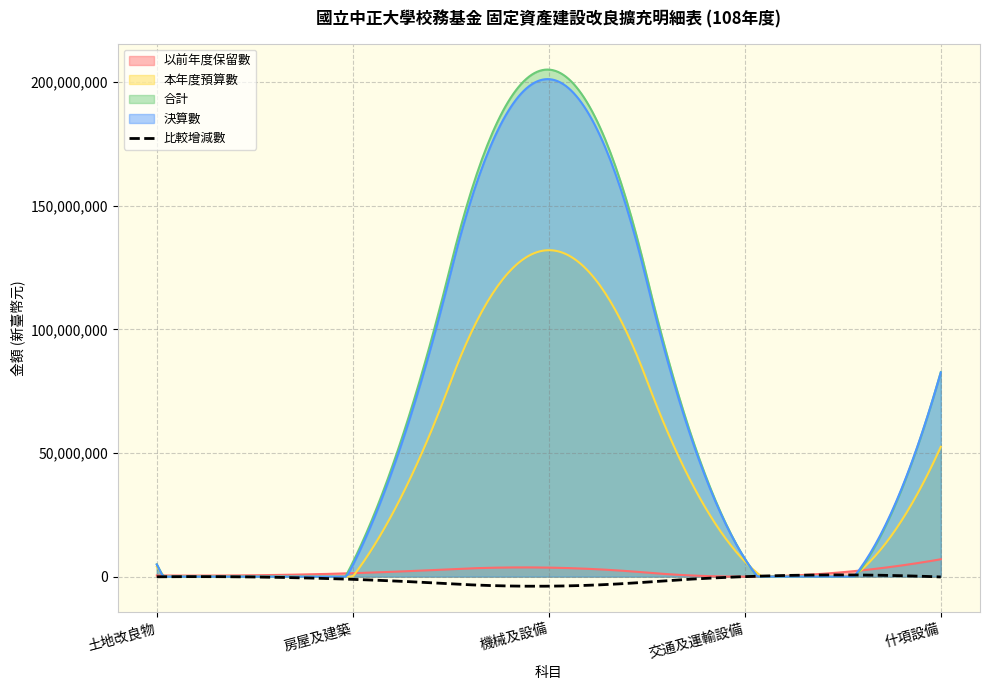

Which label corresponds to the largest value in the chart?

機械及設備